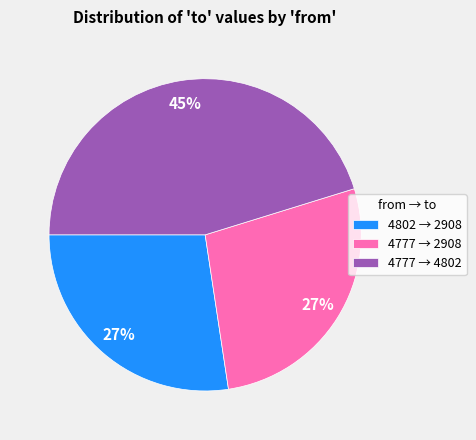

Is there any slice that represents more than half of the pie?

No